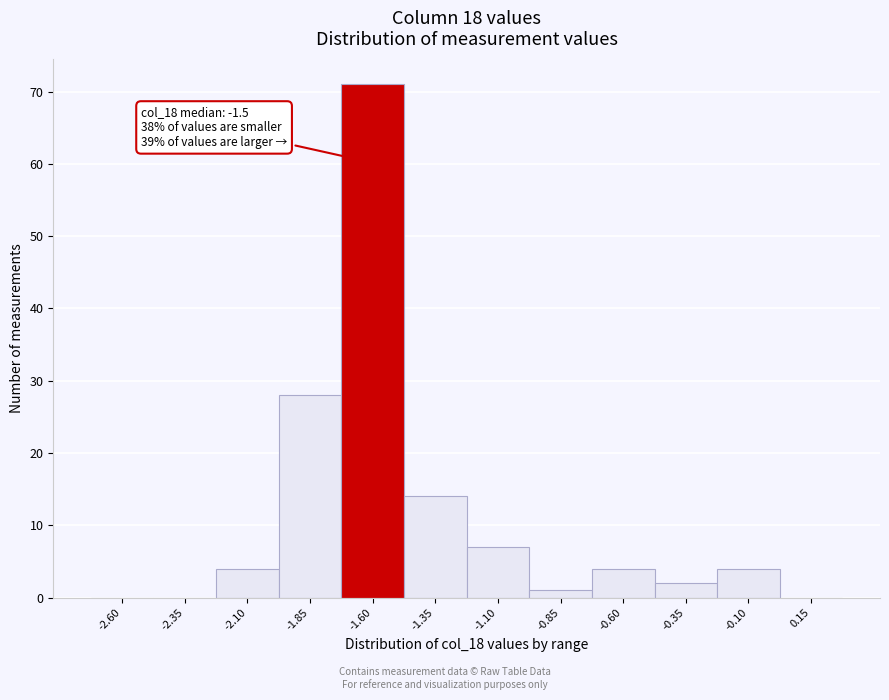

Reading right to left, list all the values displayed in this chart.

0.15=0	-0.10=4	-0.35=2	-0.60=4	-0.85=1	-1.10=7	-1.35=14	-1.60=71	-1.85=28	-2.10=4	-2.35=0	-2.60=0